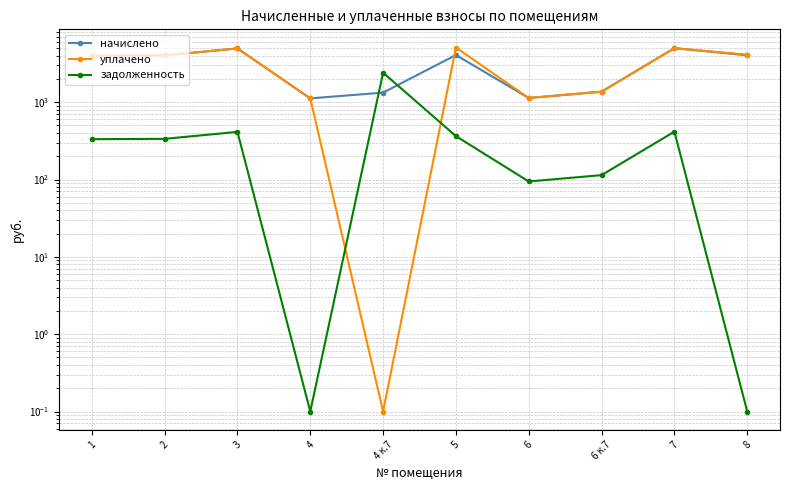

Reading left to right, transcribe all the data shown in this chart.

начислено: 3987.7	4025.9	4954.4	1119.4	1329.2	4070.4	1132.1	1367.4	4992.6	4038.6
уплачено: 3987.7	4024.5	4954.4	1119.4	0.1	5088.0	1132.1	1367.4	4992.6	4108.9
задолженность: 332.3	335.5	412.9	0.1	2405.5	363.9	94.3	114.0	416.1	0.1